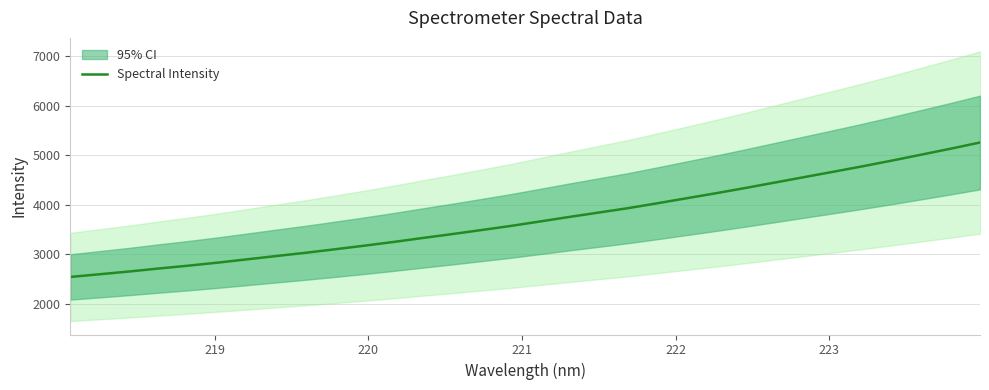

What is the smallest value displayed?

2543.4